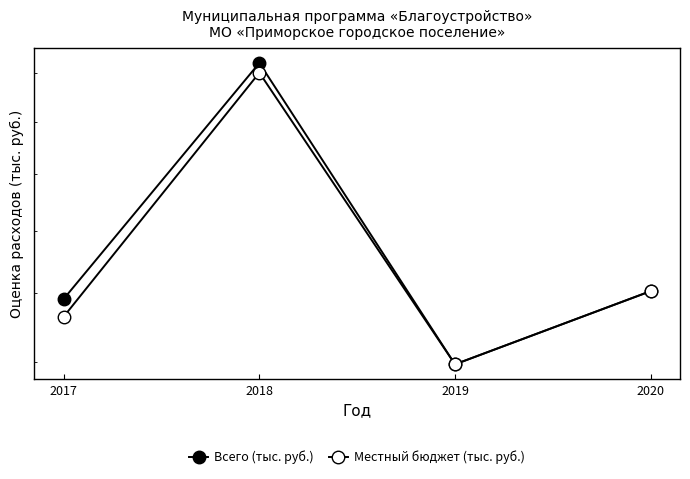

What is the sum of all Местный бюджет (тыс. руб.) values?

85334.4